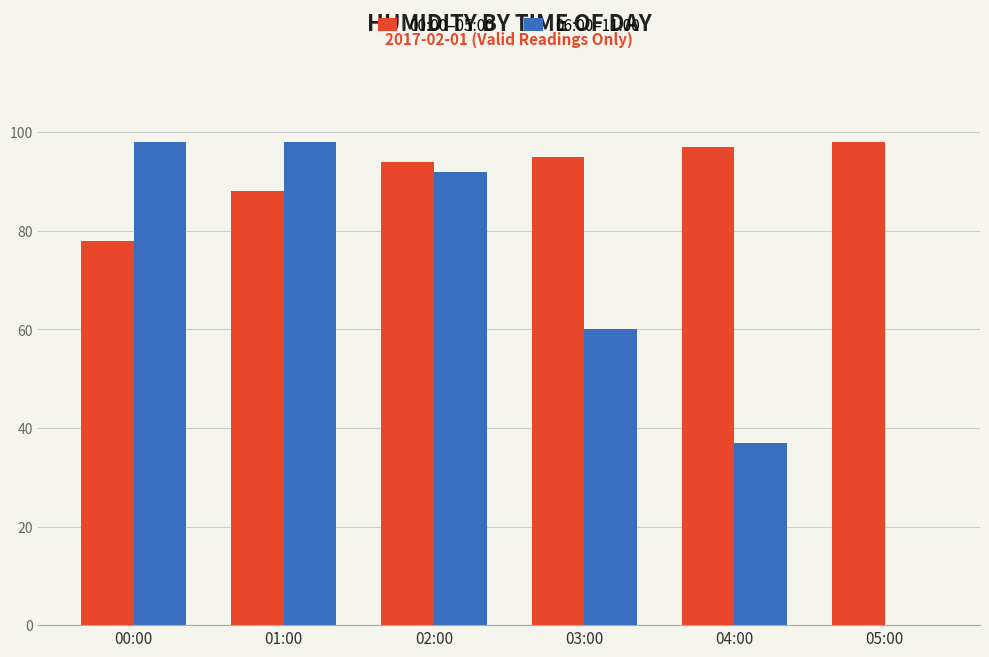

Which series has the largest total across all categories?

00:00–05:00